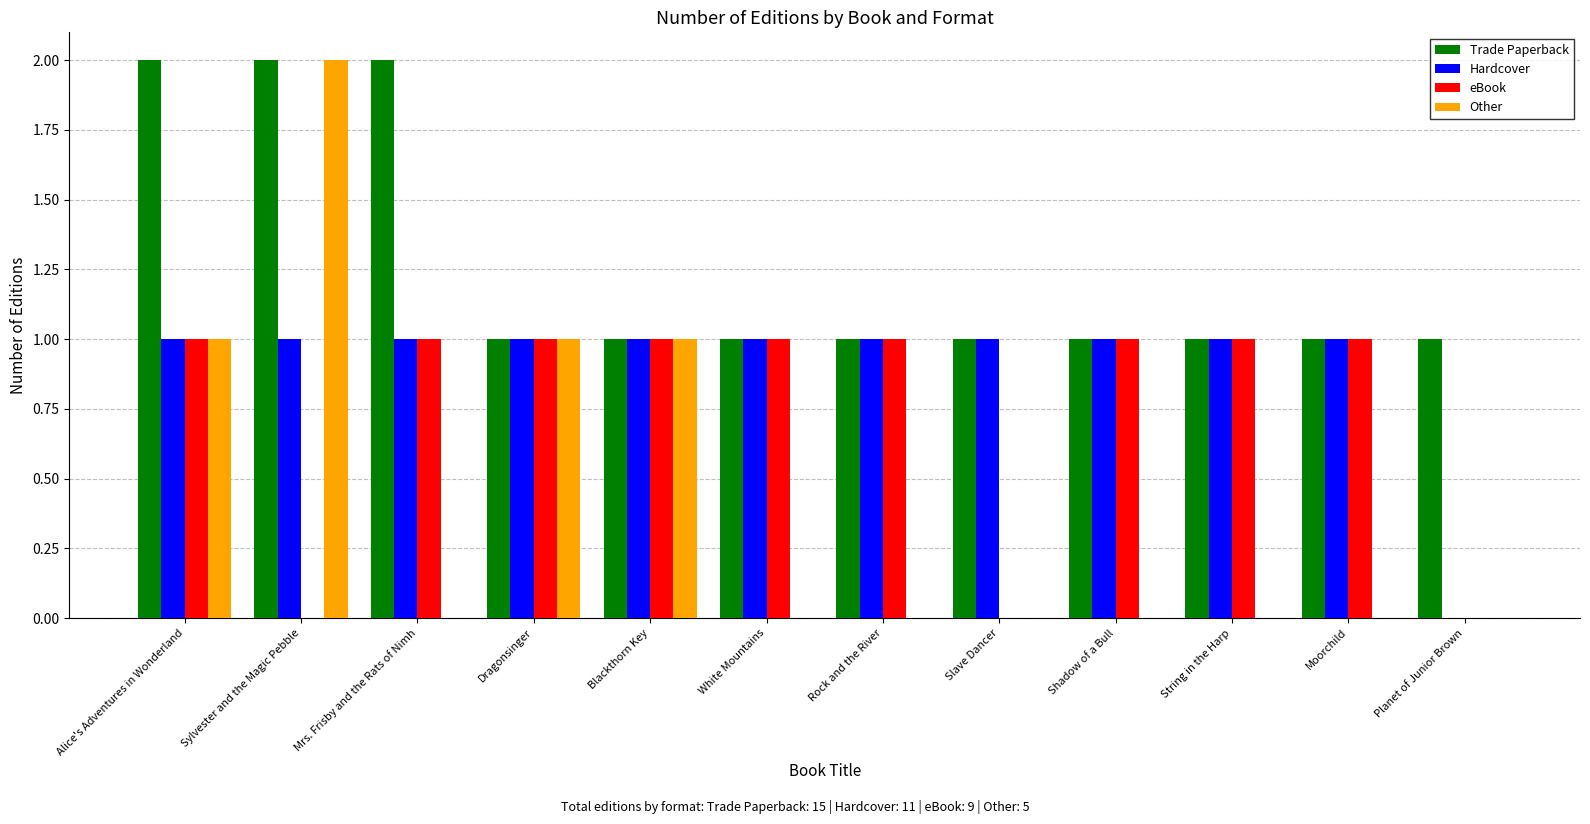

Which series has the widest spread of values?

Other